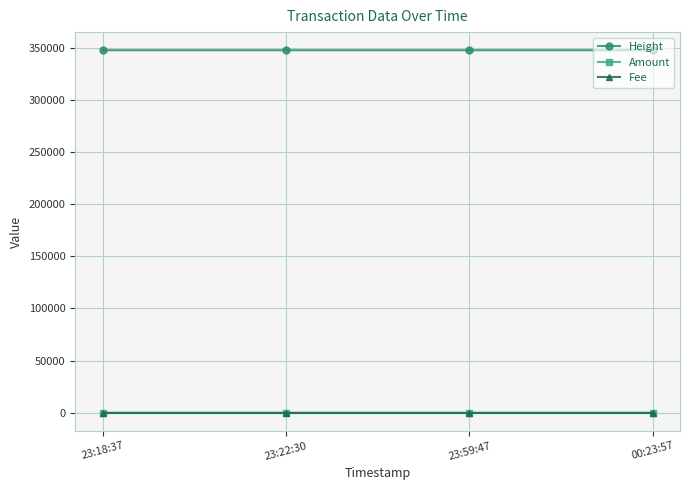

True or false: Height and Amount intersect in this chart.

False